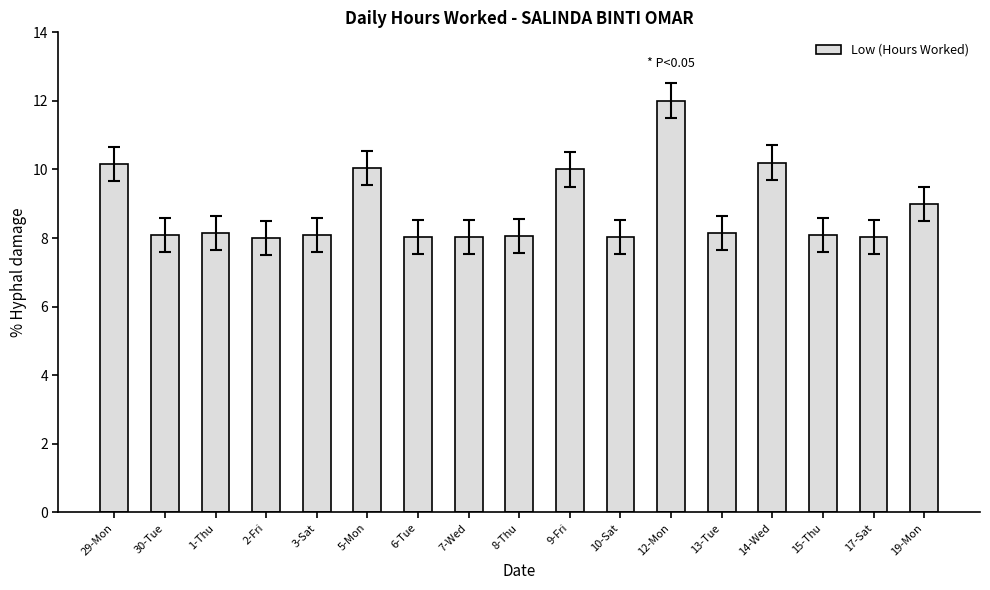

Which label corresponds to the largest value in the chart?

12-Mon